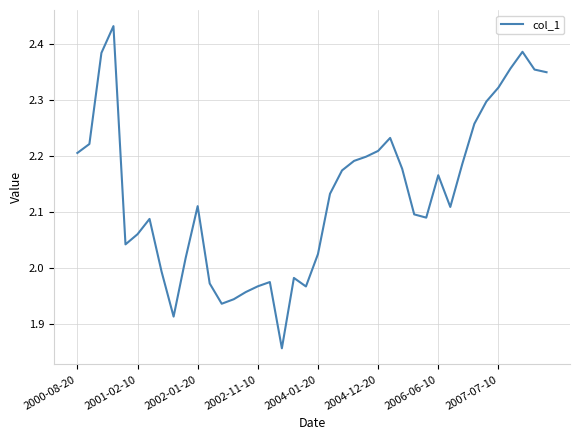

What is the difference between the maximum and minimum values?

0.6